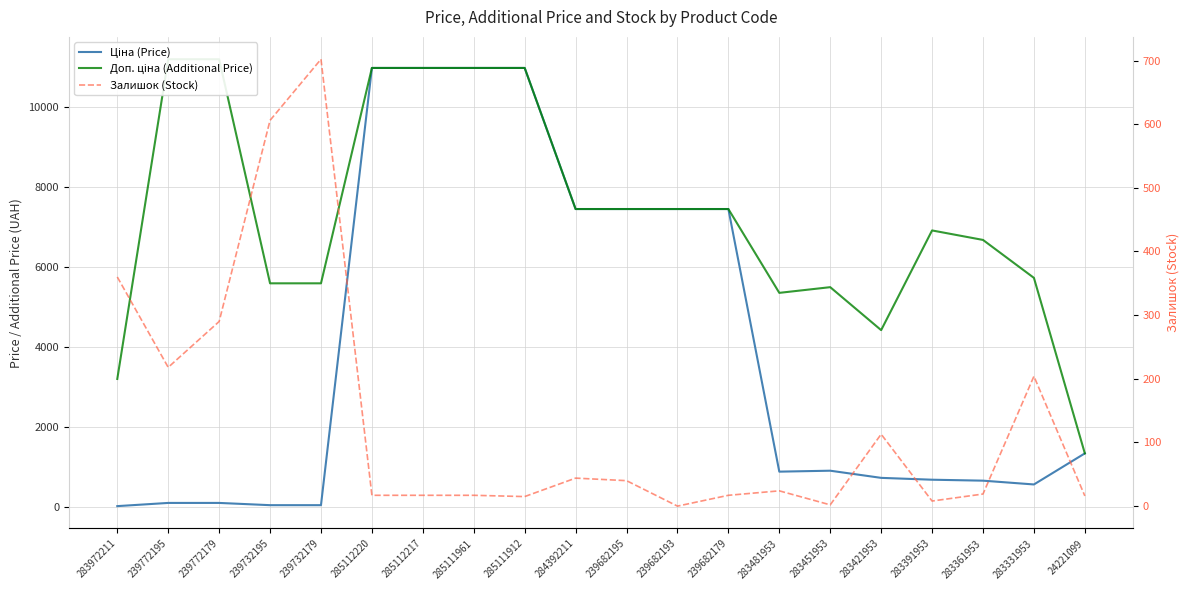

Is it true that Ціна (Price) equals 7444.6 at 284392211?

True